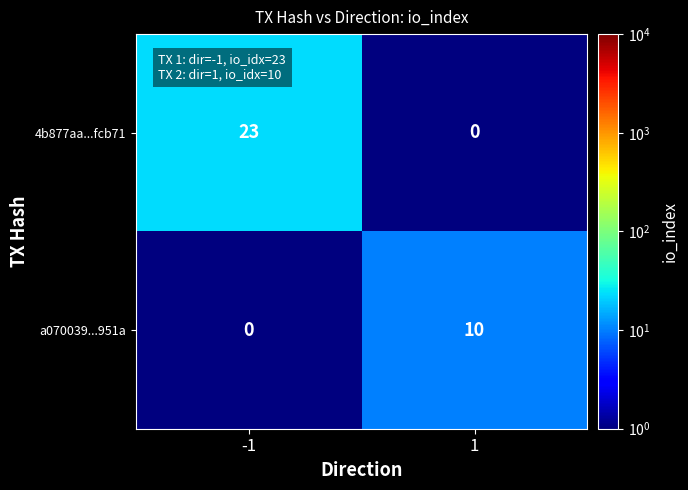

Which series has the largest total across all categories?

4b877aa...fcb71